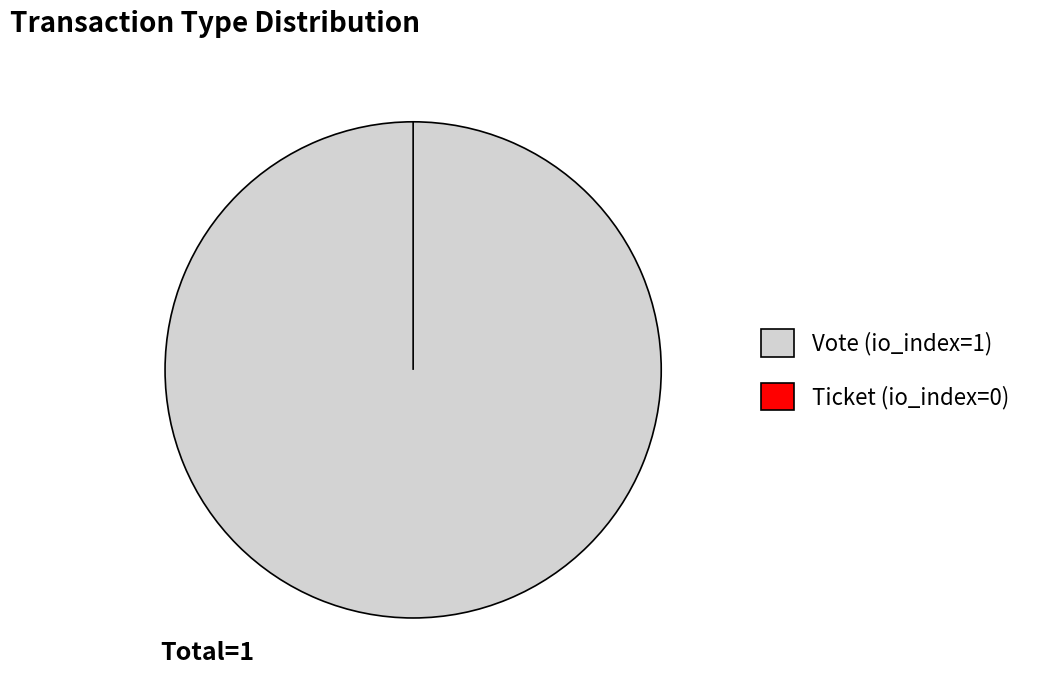

What portion of the pie excludes Ticket (io_index=0)?

100.0%